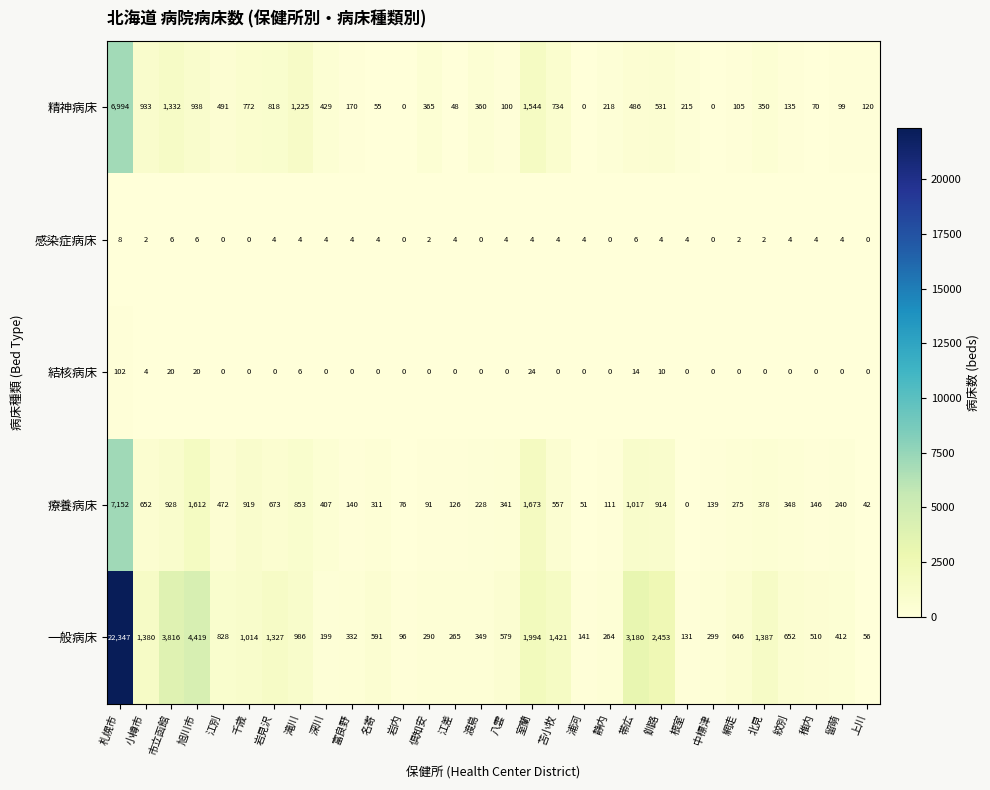

What is the difference between the highest and lowest values at 中標津?

299